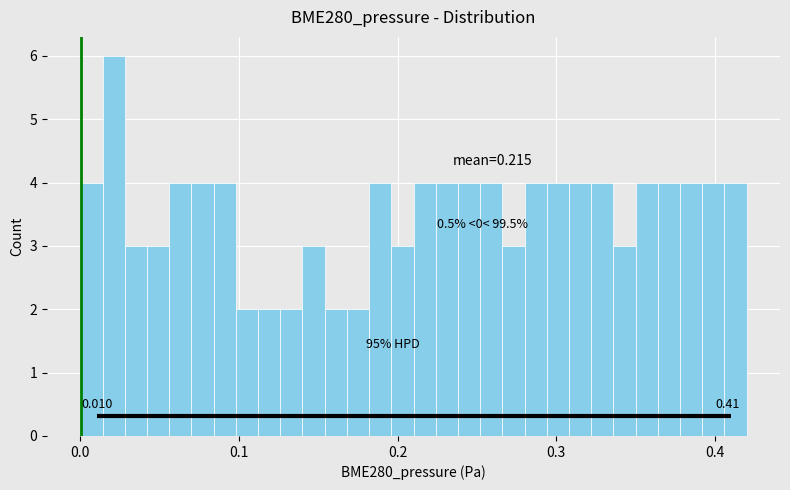

Read against the x-axis, roughly where is the centre of the tallest bar?

0.02